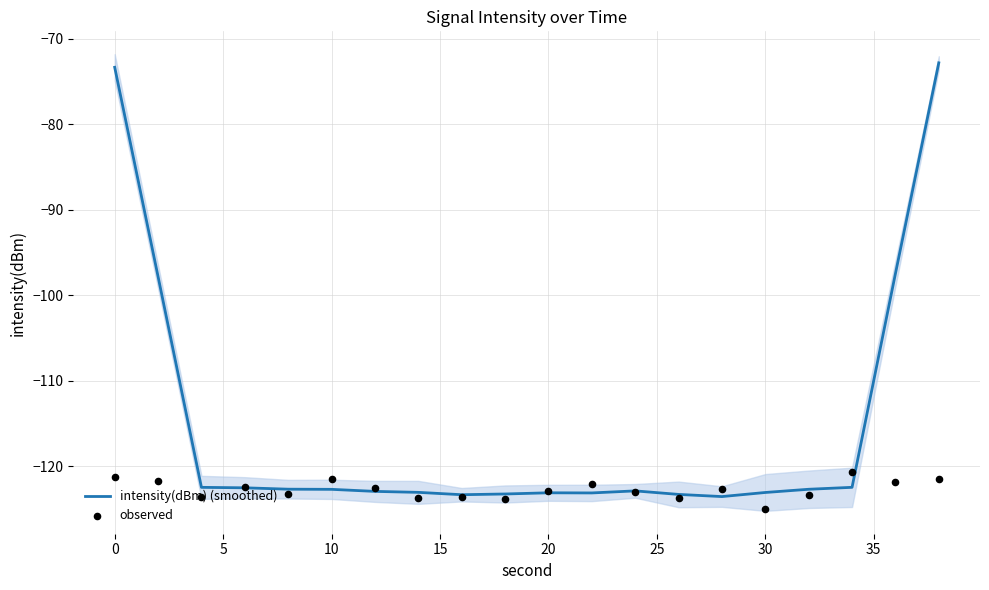

At how many categories does at least one series exceed -76?

2